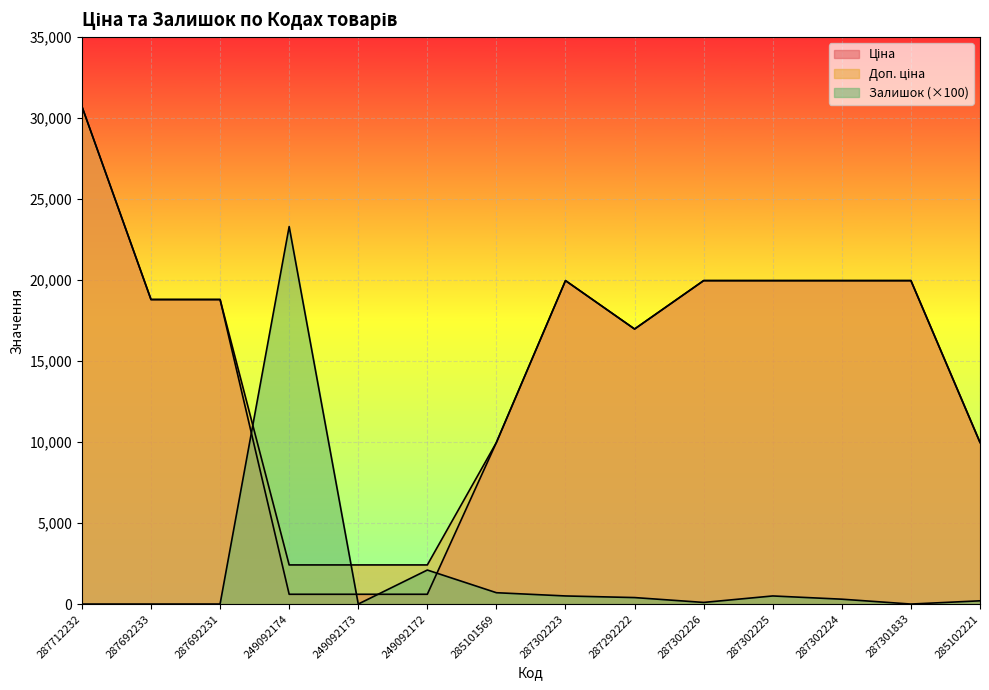

At how many categories does at least one series exceed 10428?

10